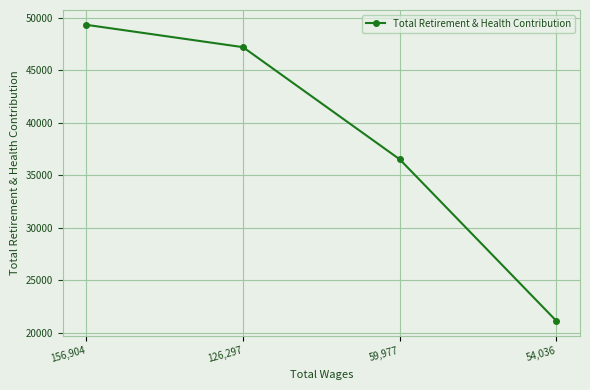

Reading left to right, list all the values displayed in this chart.

156,904=49324	126,297=47193	59,977=36502	54,036=21096